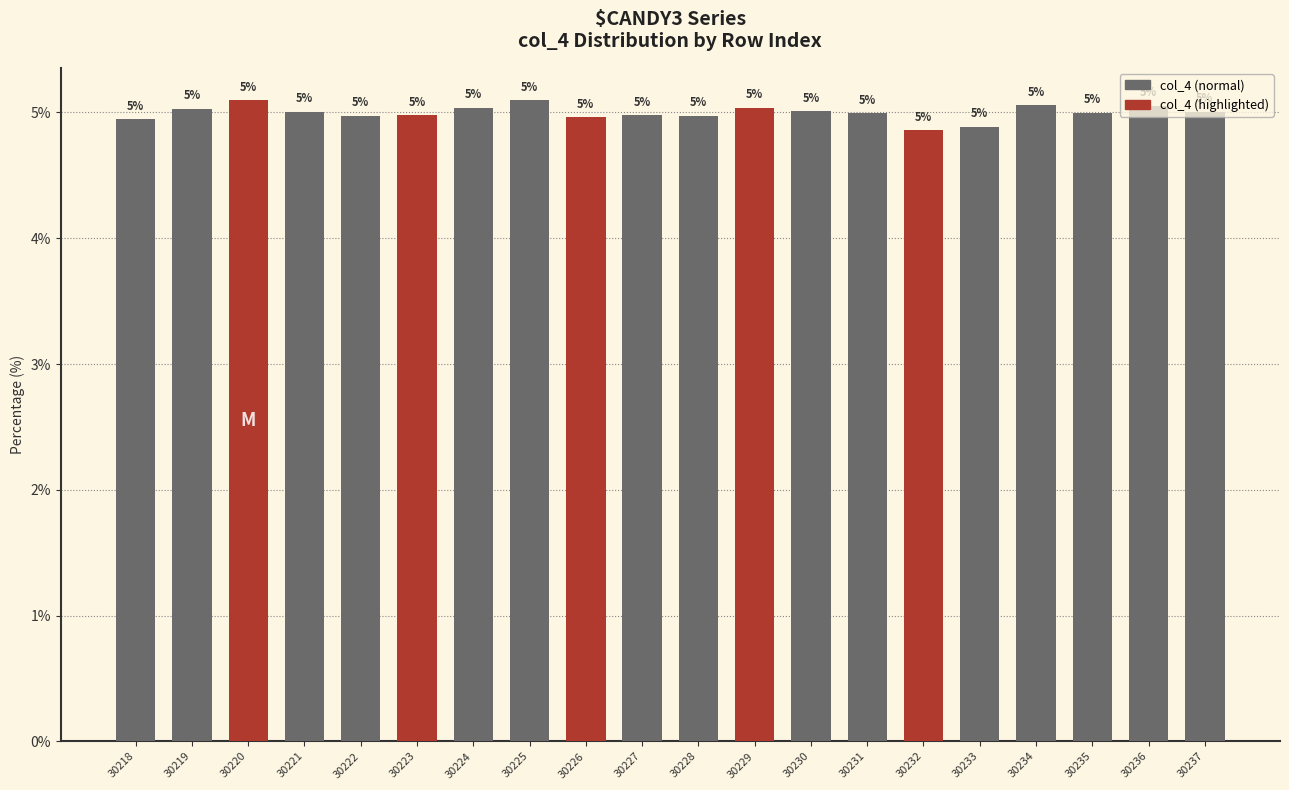

Which has a higher value, 30222 or 30223?

30223